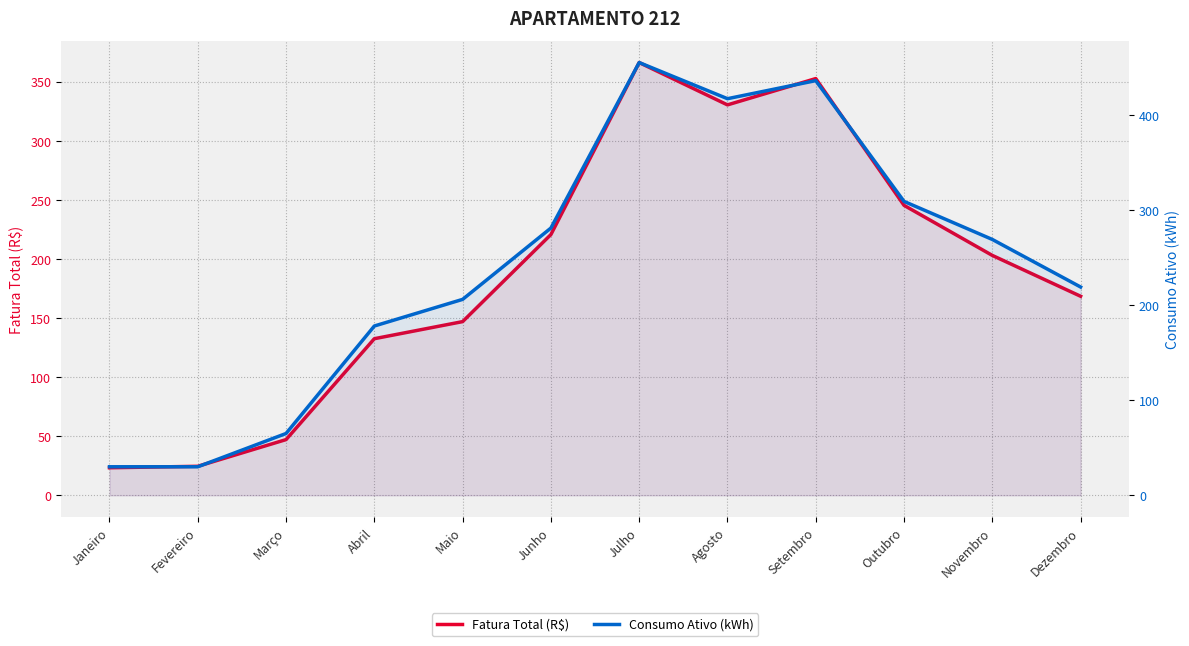

Where is the first local maximum for Consumo Ativo (kWh)?

Julho